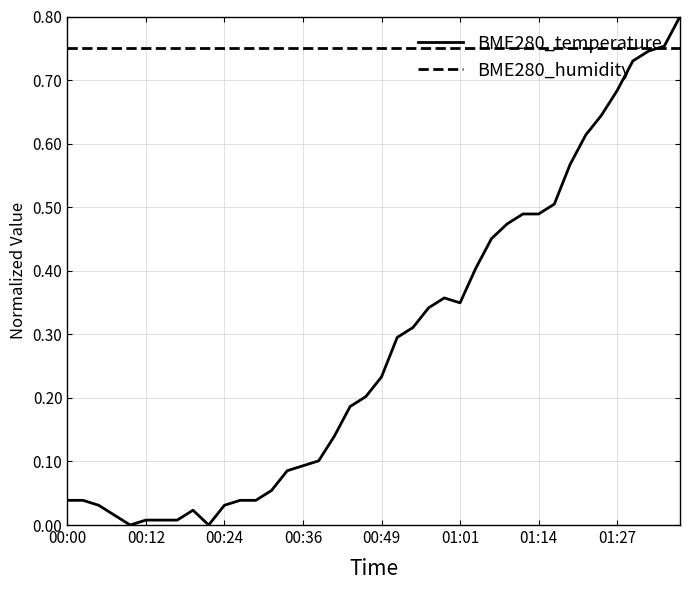

What are all the series names shown in the legend?

BME280_temperature, BME280_humidity